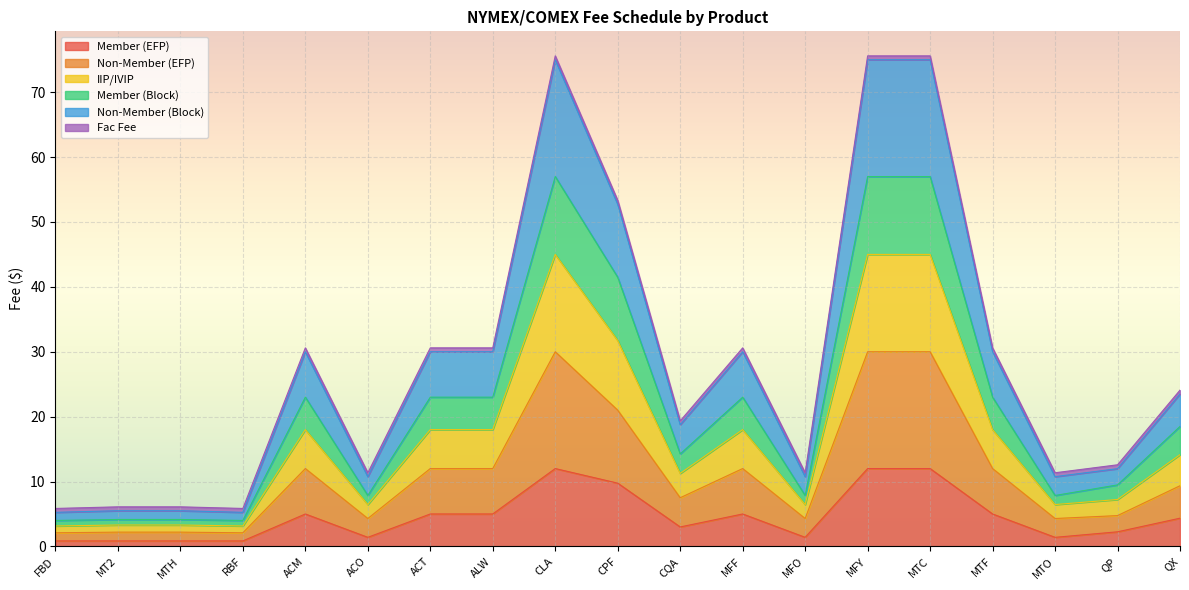

What is the sum of the Member (EFP) values at QX and ACT?

9.3